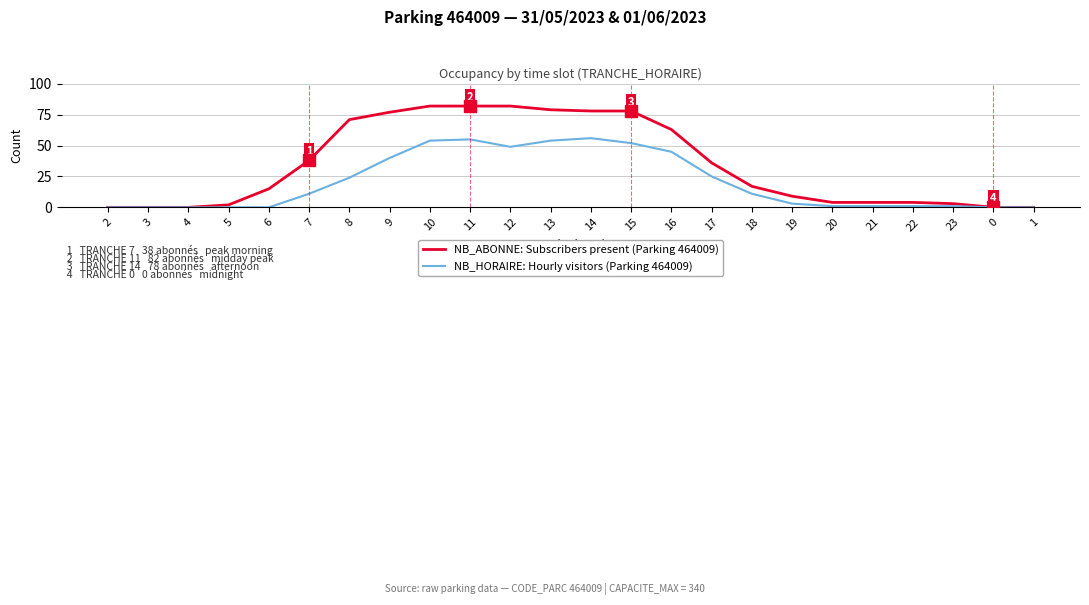

At which label does NB_ABONNE: Subscribers present (Parking 464009) first exceed 17?

7